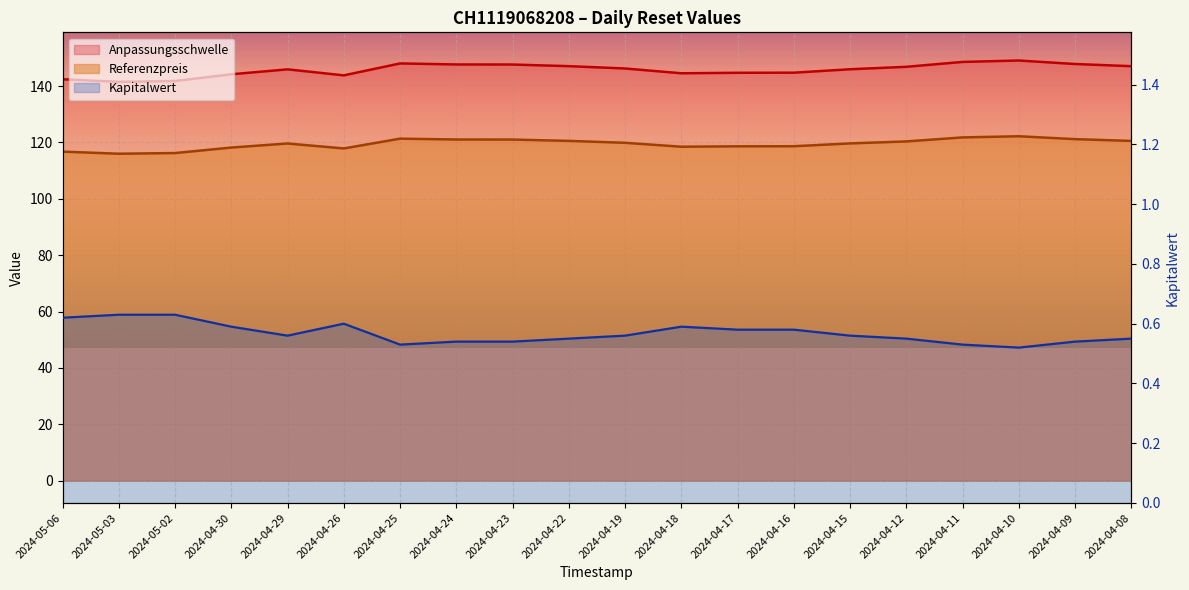

Rank the series at 2024-04-19 from lowest to highest value.

Kapitalwert, Referenzpreis, Anpassungsschwelle